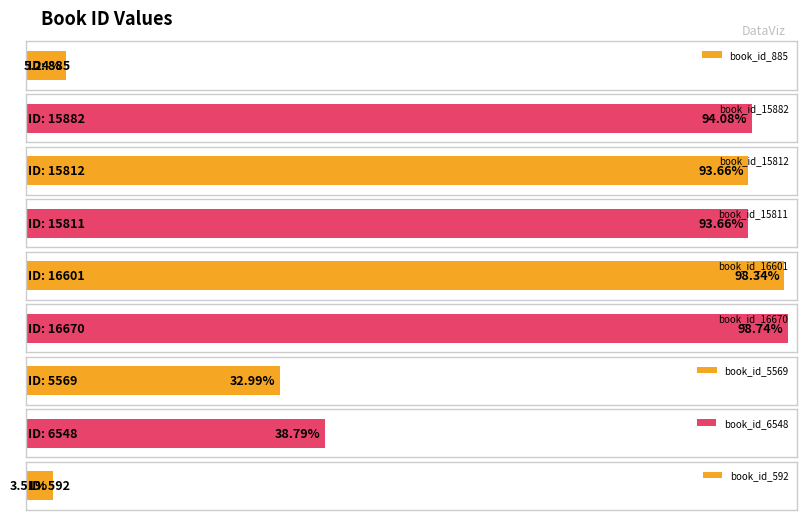

At which label is the value closest to 8631?

book_id_6548